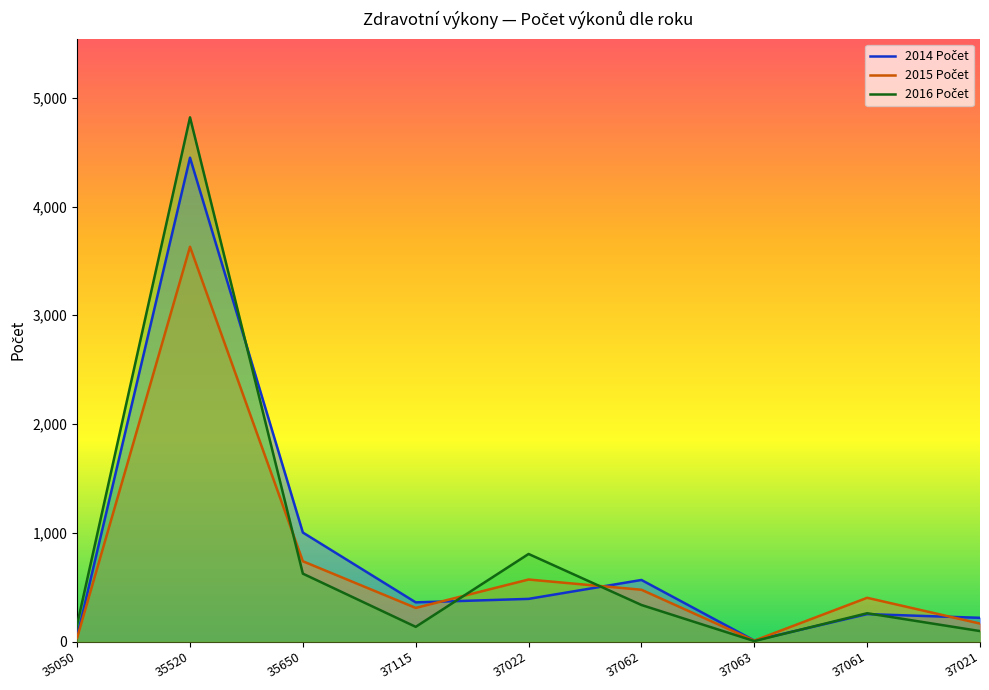

Where is the first local maximum for 2014 Počet?

35520